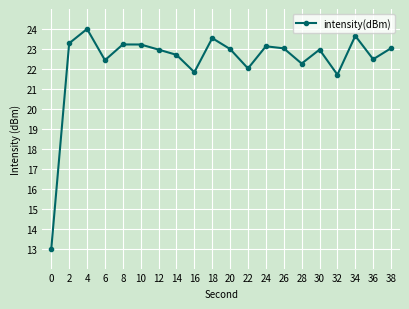

What is the minimum value shown in the chart?

13.0